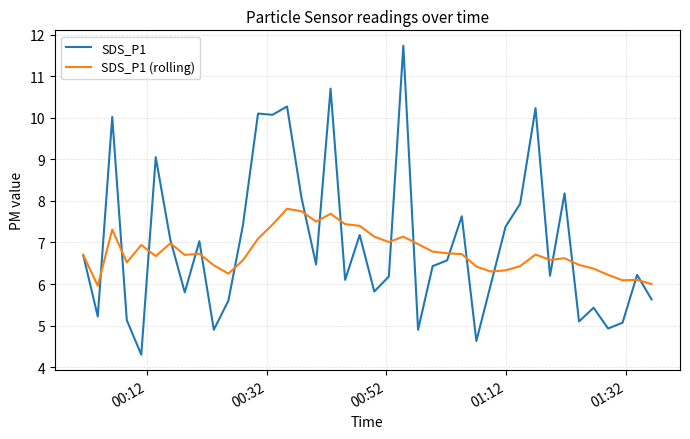

What is the maximum value shown in the chart?

11.7